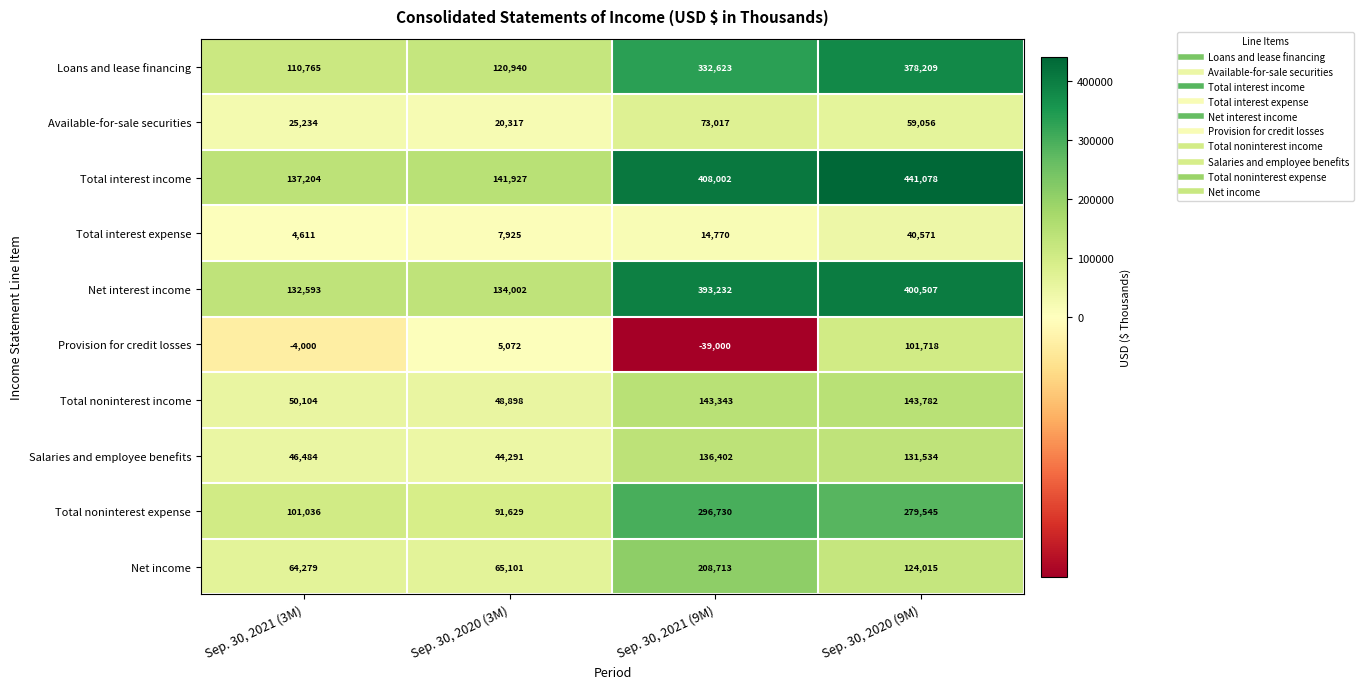

At Sep. 30, 2021 (9M), list the series in order from smallest to largest.

Provision for credit losses, Total interest expense, Available-for-sale securities, Salaries and employee benefits, Total noninterest income, Net income, Total noninterest expense, Loans and lease financing, Net interest income, Total interest income